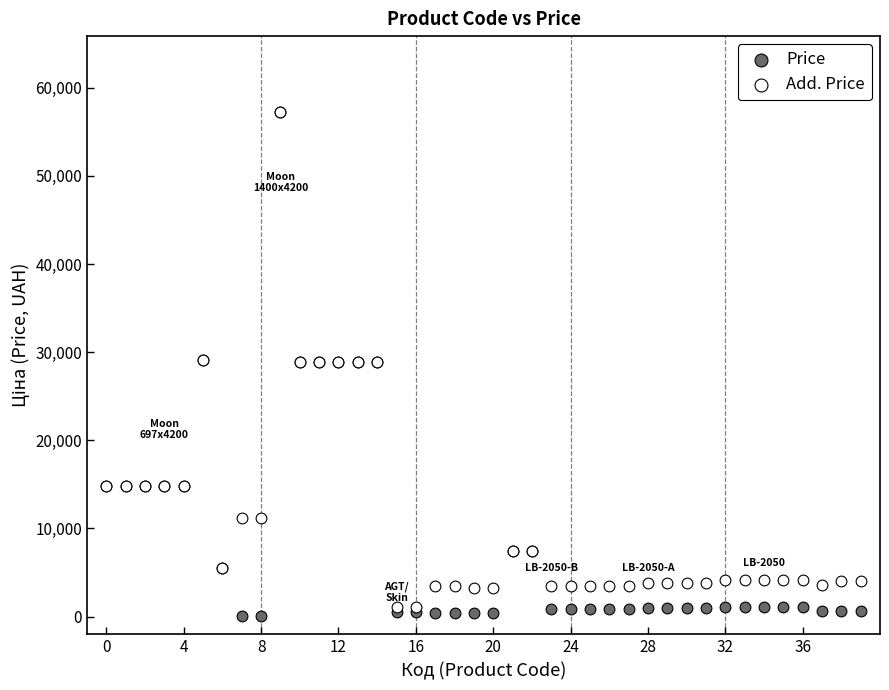

What are all the series names shown in the legend?

Price, Add. Price